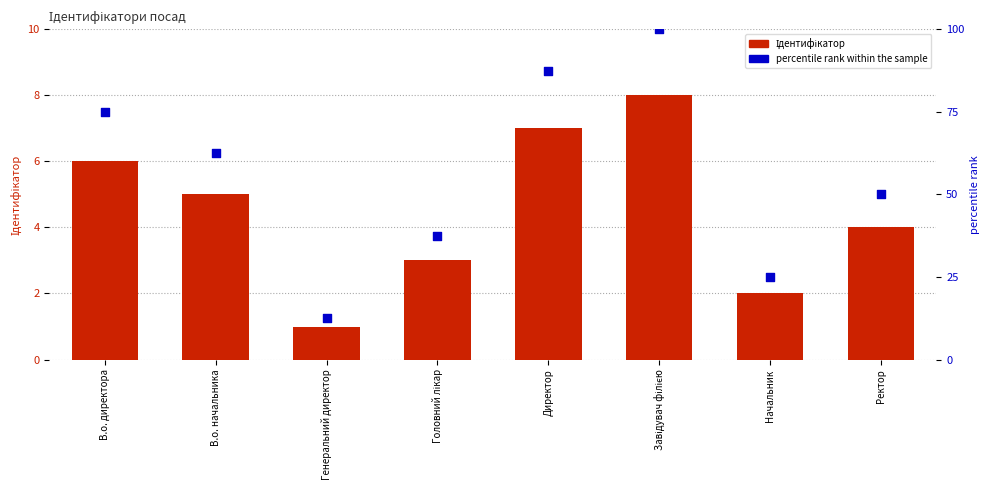

At which category is the sum across all series the highest?

Завідувач філією